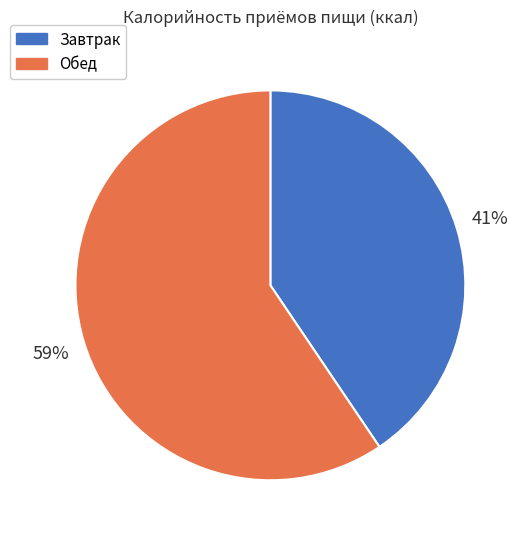

Does Обед account for over 50% of the chart?

Yes